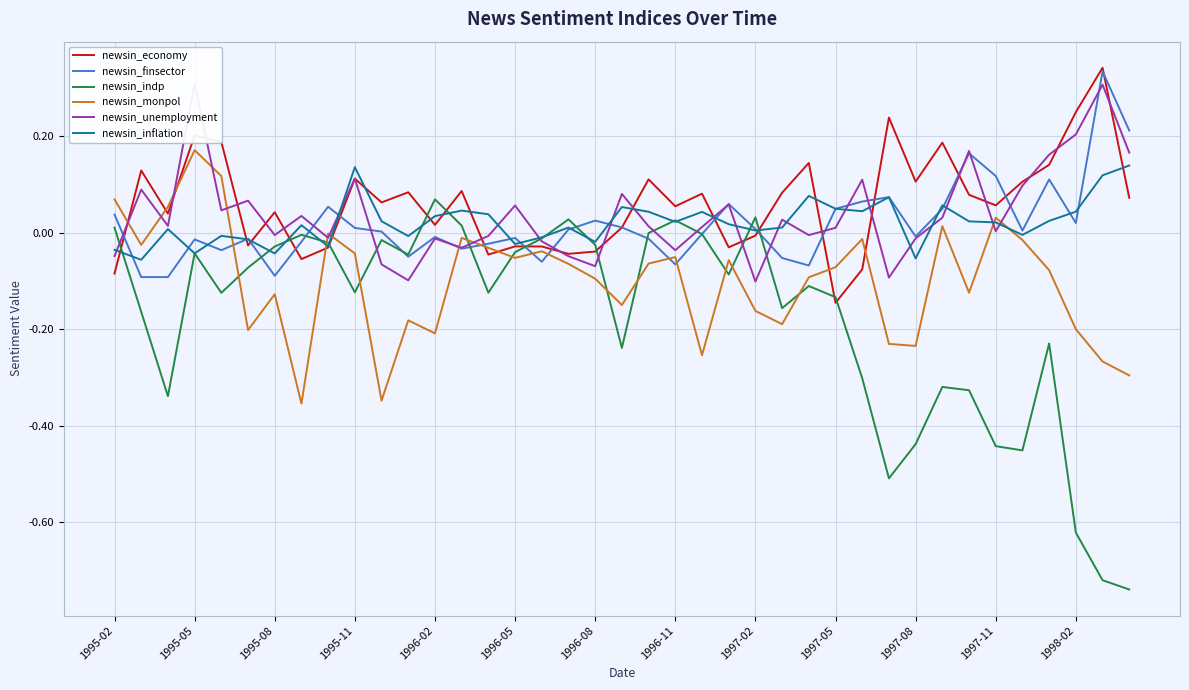

Where does the newsin_finsector series first go above 0?

1995-02